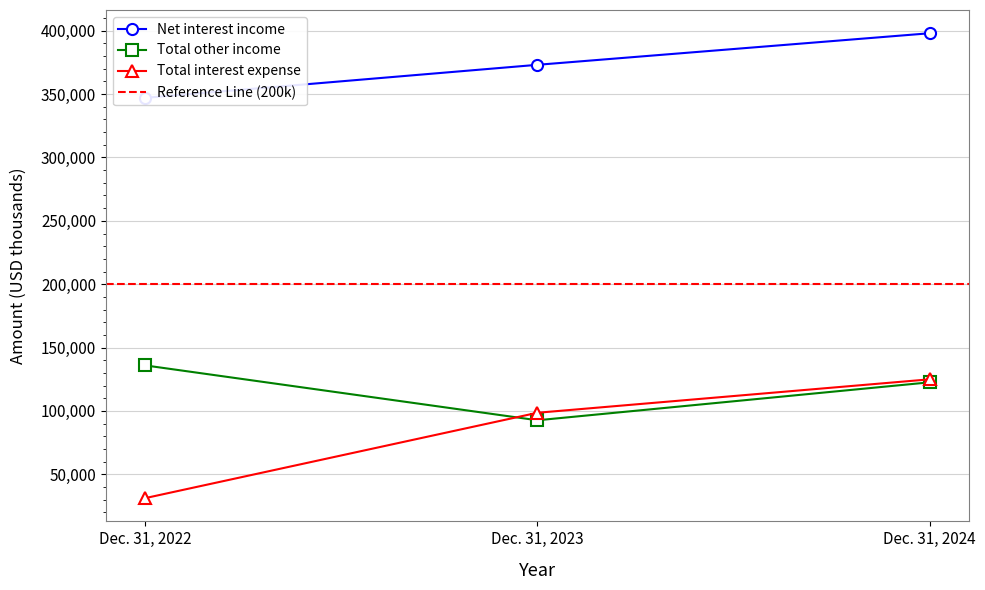

Which series has the largest range (max minus min)?

Total interest expense